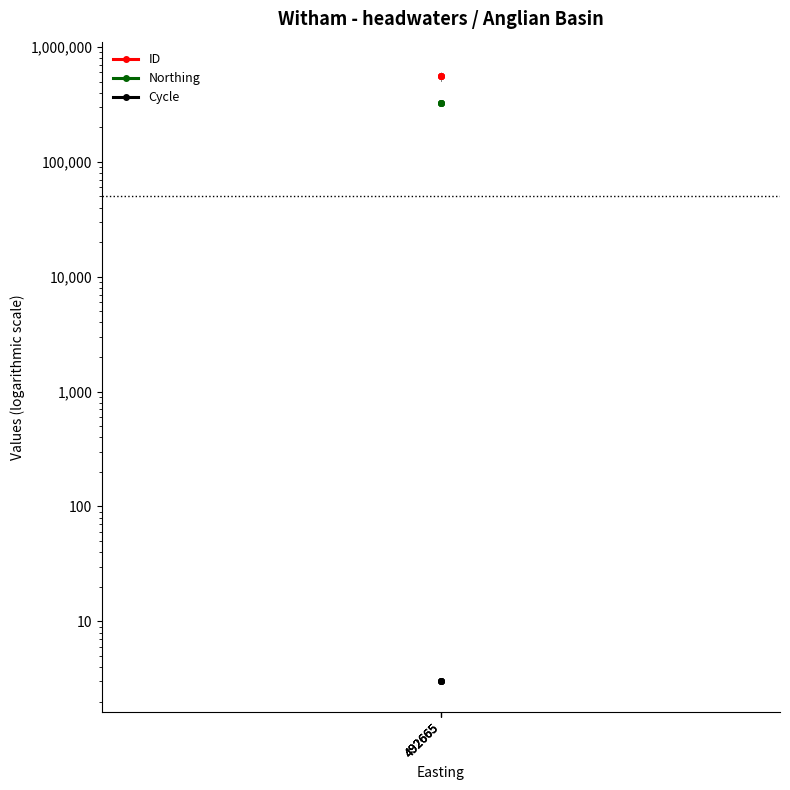

Which category has the lowest value in the Northing series?

492665